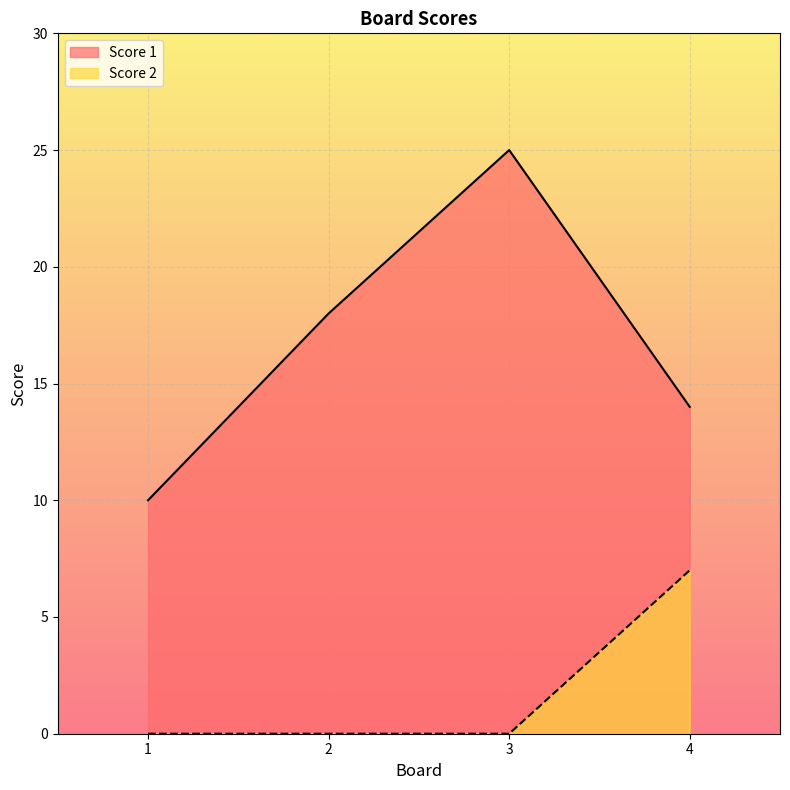

What is the total value across all series at 2?

18